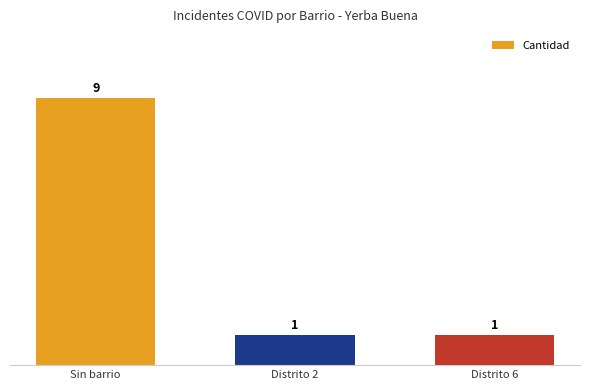

What is the difference between the maximum and minimum values?

8